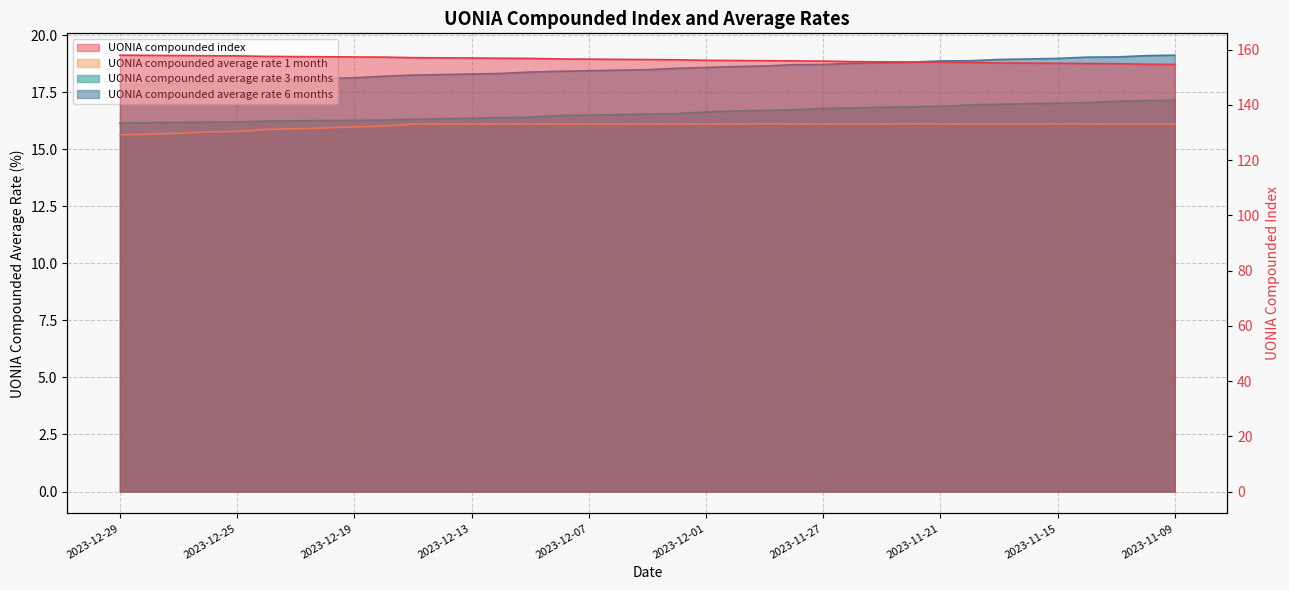

Which has a higher value, 2023-11-15 or 2023-12-20?

2023-12-20